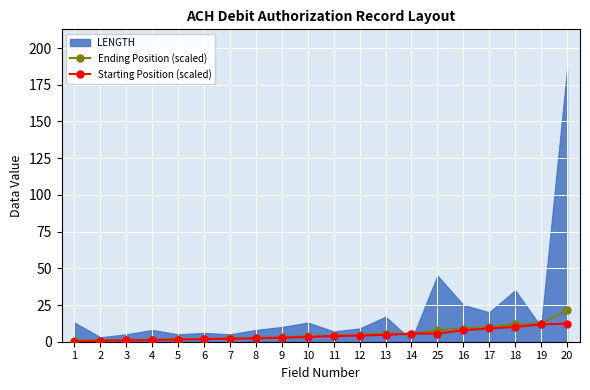

What is the value of the Ending Position (scaled) point at the 3rd from the left?

1.1